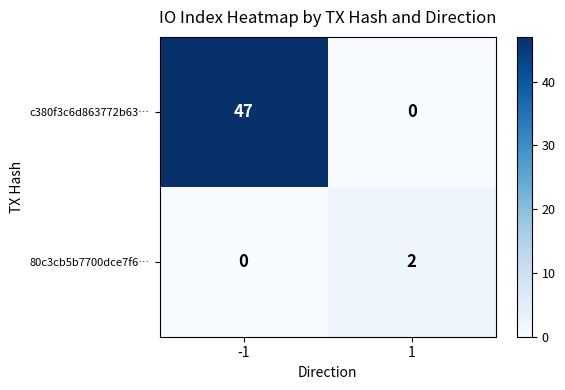

What is the average value of the c380f3c6d863772b63… series?

24